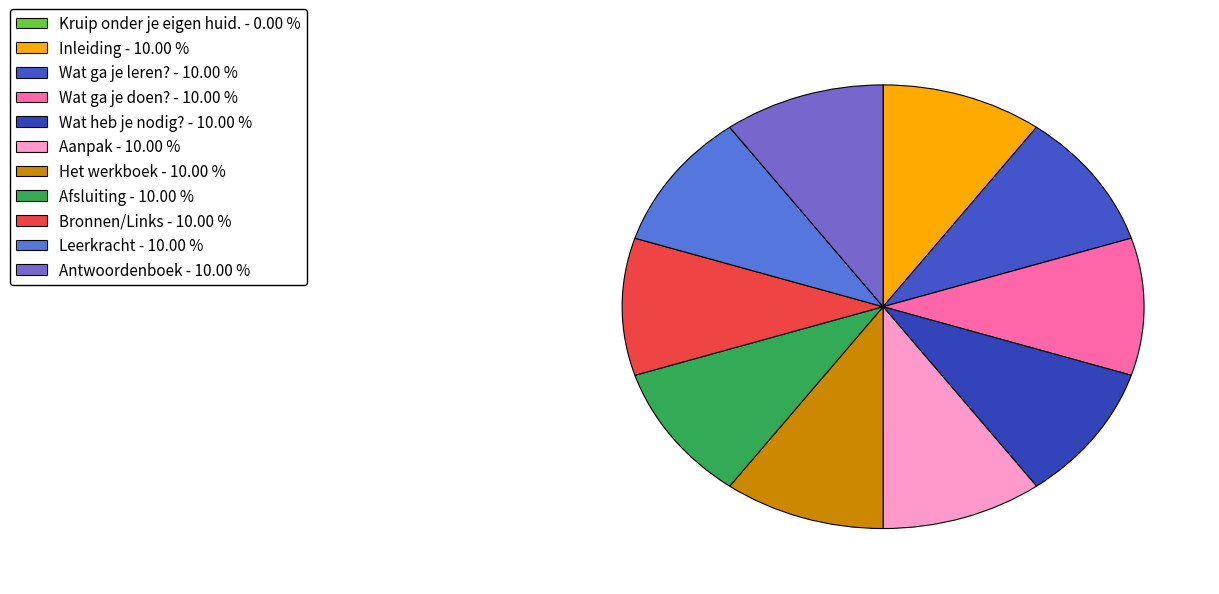

What portion of the pie excludes Kruip onder je eigen huid.?

100.0%